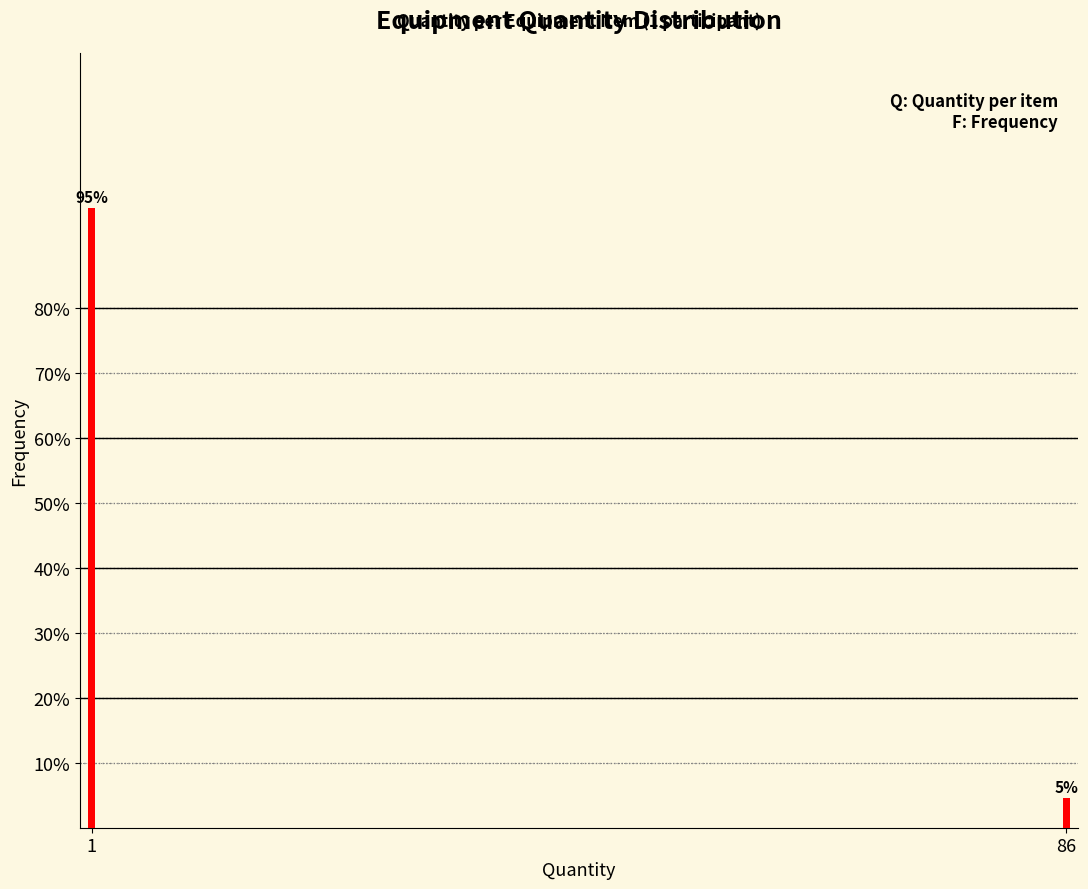

List the labels in order of value, smallest first.

86, 1